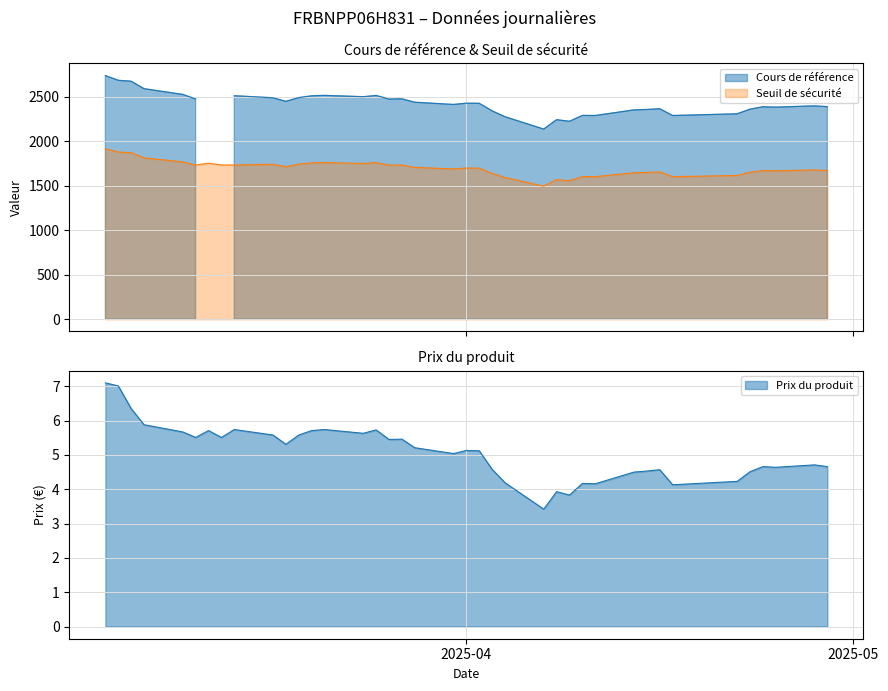

What is the spread (max minus min) of values at 2025-03-24?

2492.4